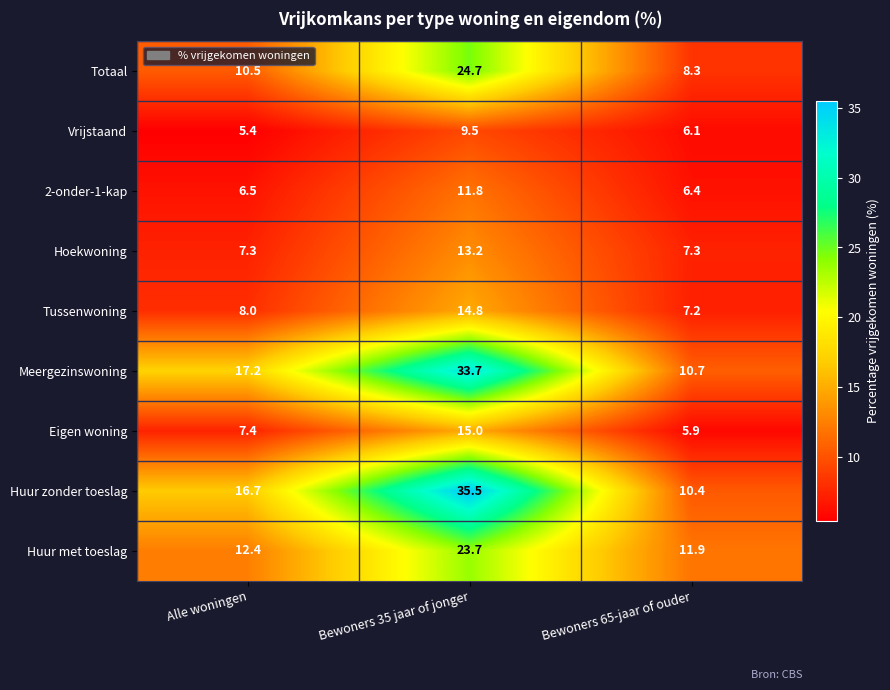

What is the total value across all series at Bewoners 35 jaar of jonger?

181.9